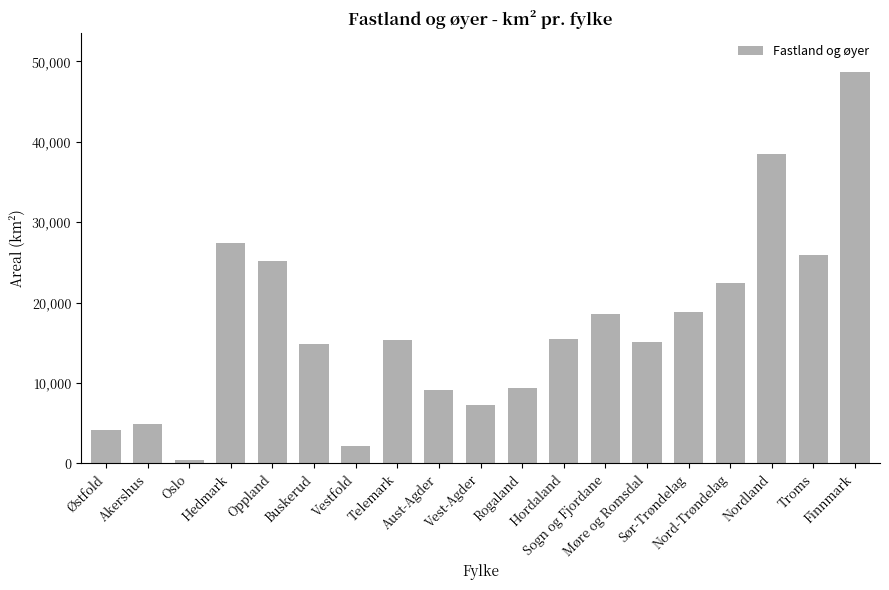

What position from the left is Nord-Trøndelag?

16